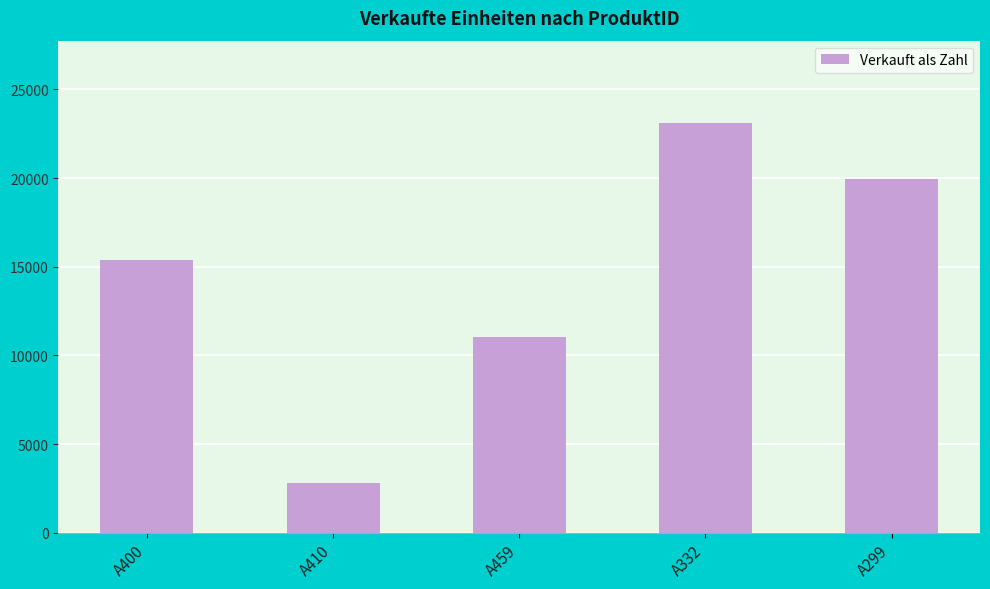

What is the ratio of the value at A332 to the value at A459?

2.1